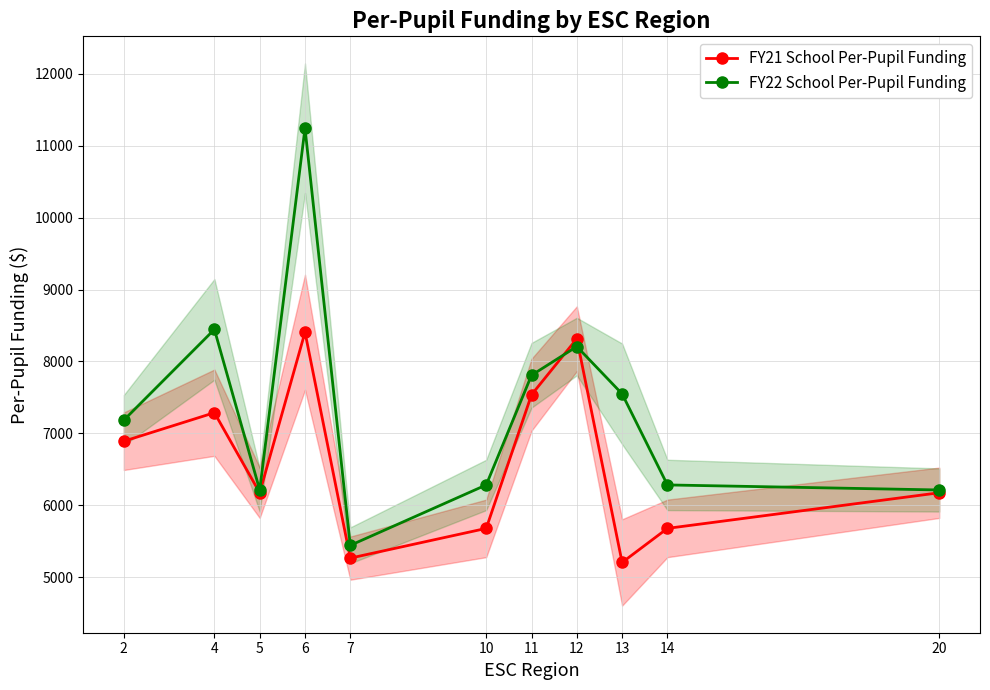

What is the sum of the FY22 School Per-Pupil Funding values at 12 and 6?

19449.9